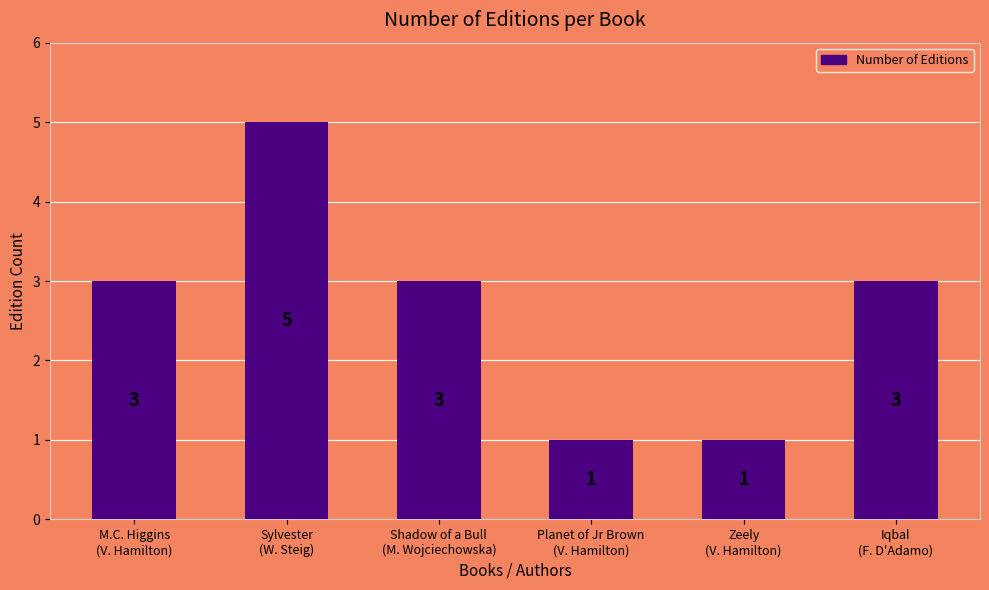

How many values are below 3?

2